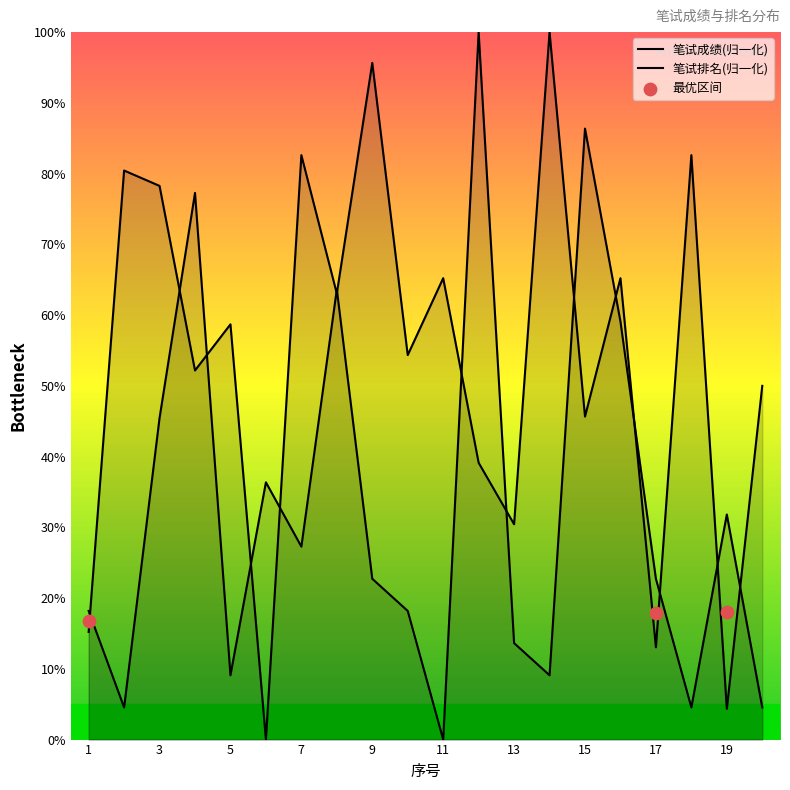

Which series reaches the maximum Y coordinate?

笔试成绩